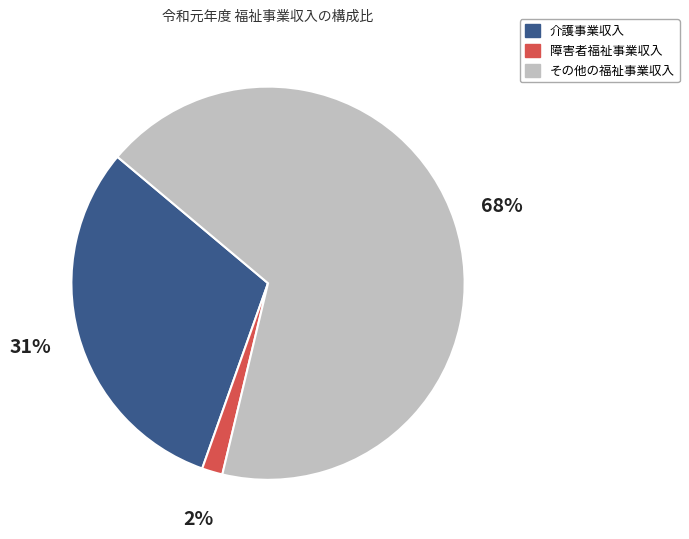

Is the sum of その他の福祉事業収入 and 介護事業収入 greater than half?

Yes